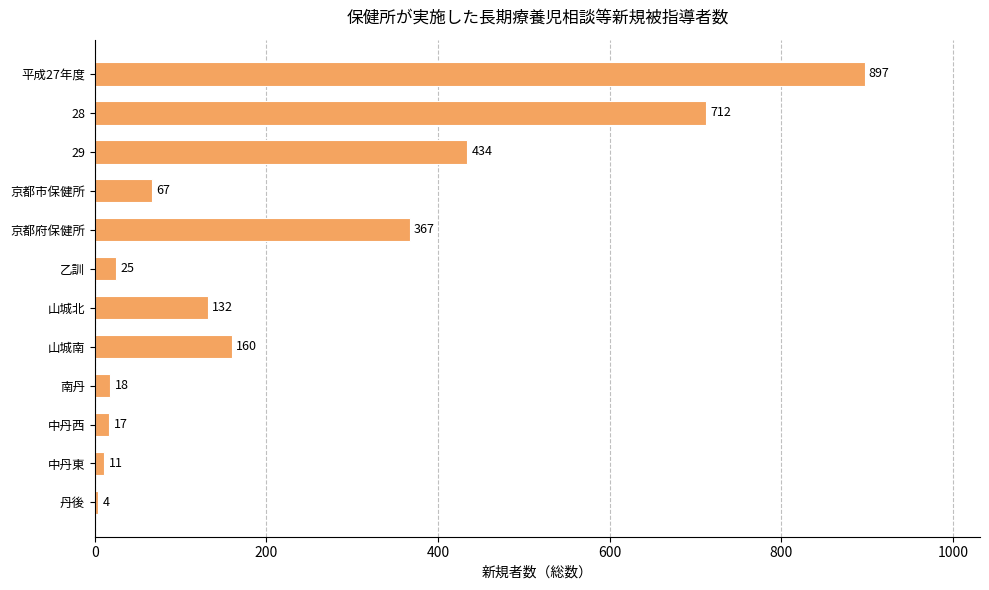

How many data points are less than 132?

6